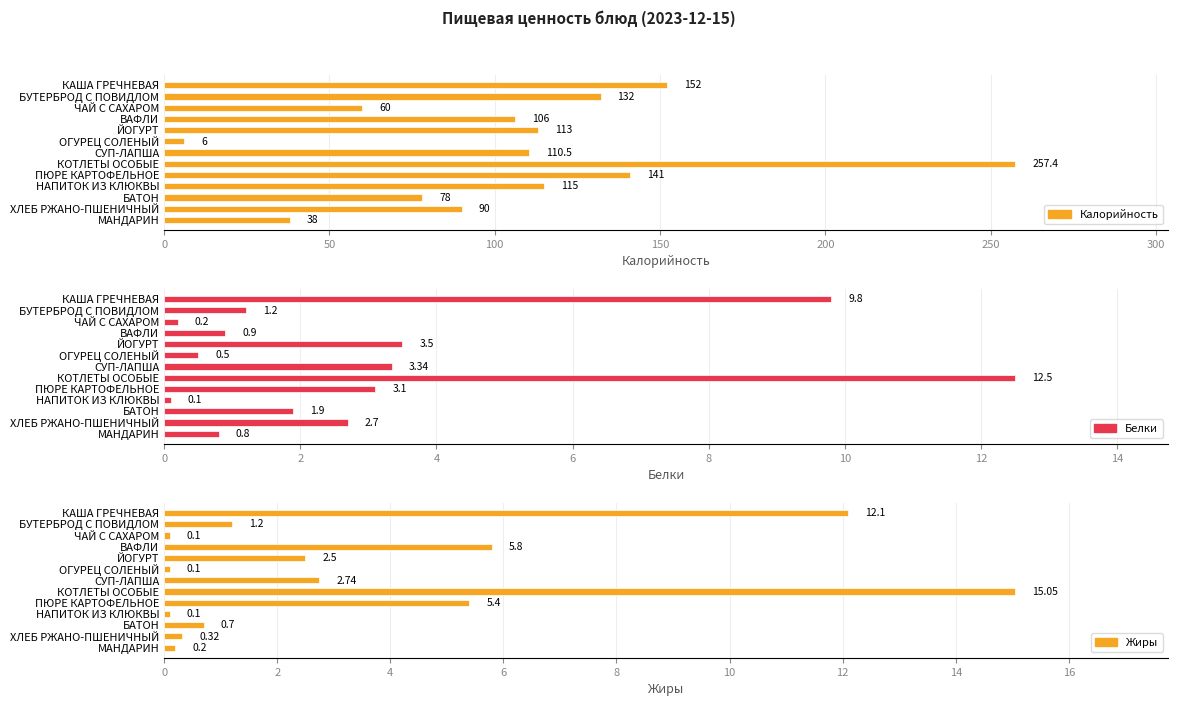

How many bars are there in each group?

3